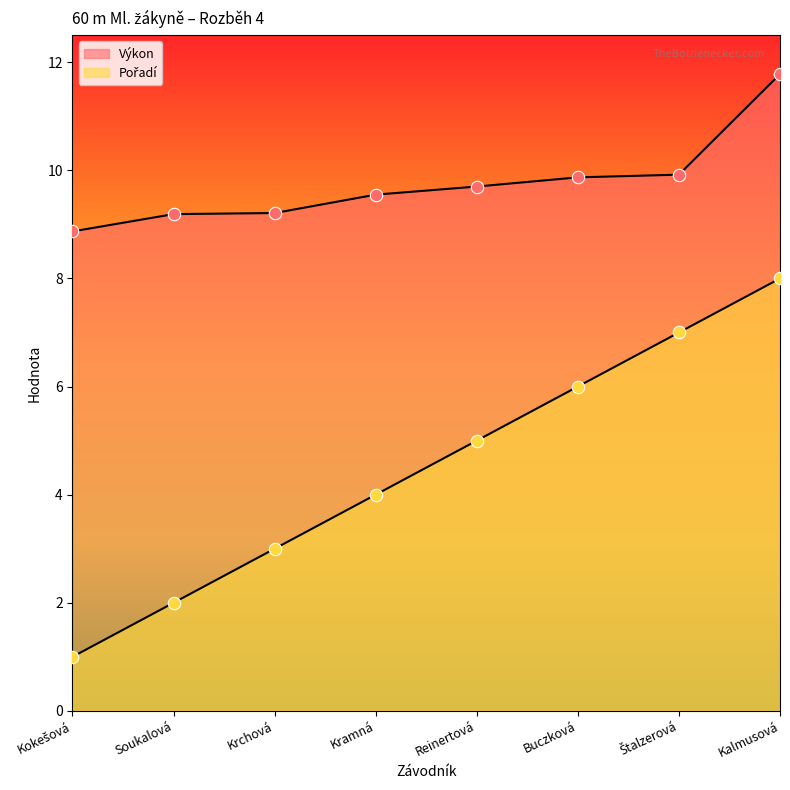

Which series has the largest total across all categories?

Výkon